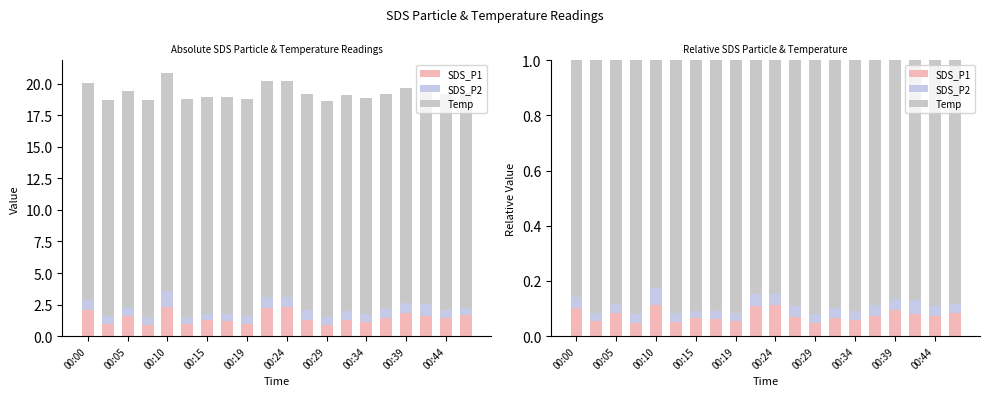

Which series has the widest spread of values?

Temp